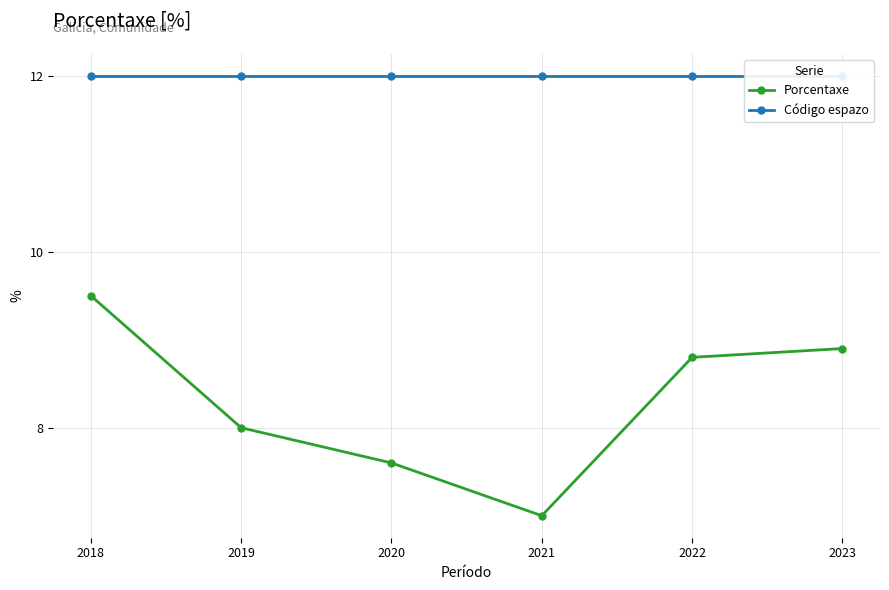

What are all the series names shown in the legend?

Porcentaxe, Código espazo